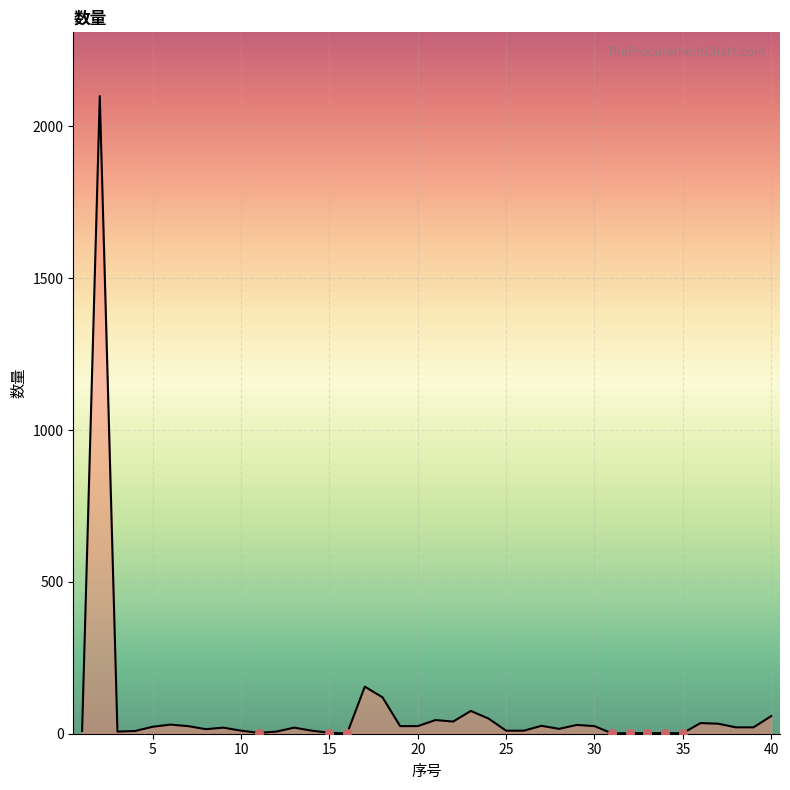

What is the maximum value shown in the chart?

2100